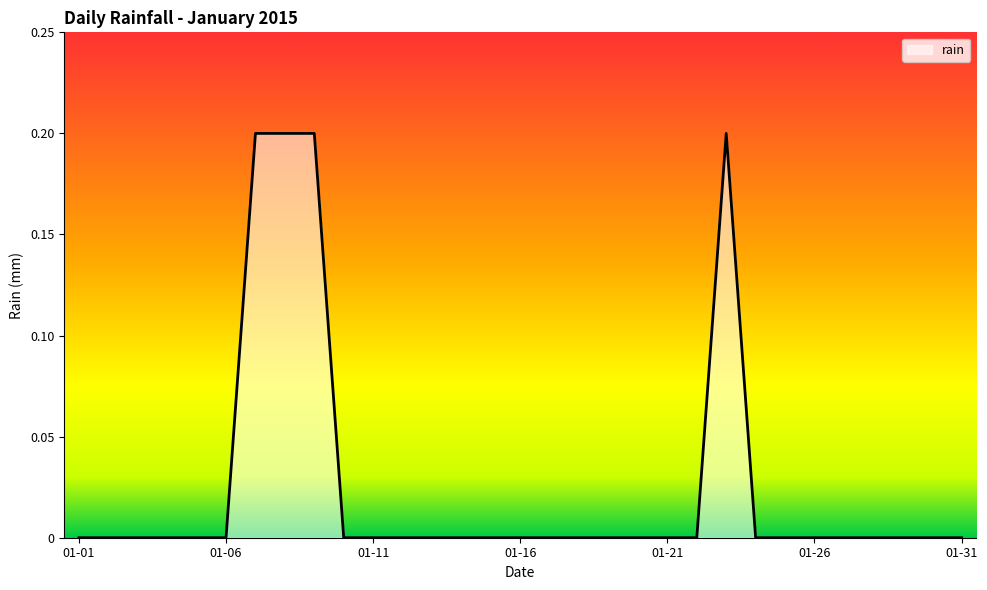

Does the chart display data point markers on the line(s)?

No